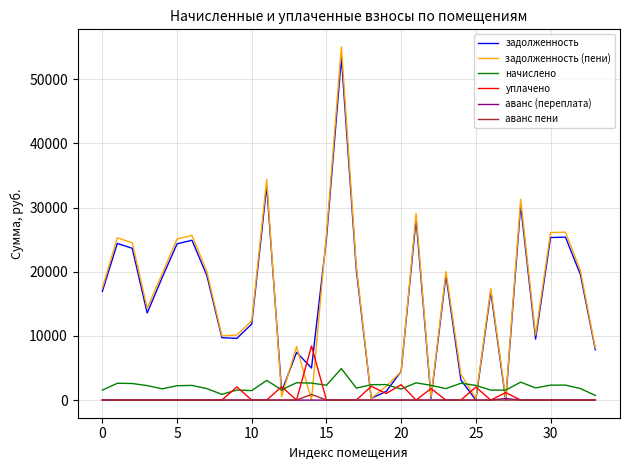

What is the greatest value displayed?

55039.6